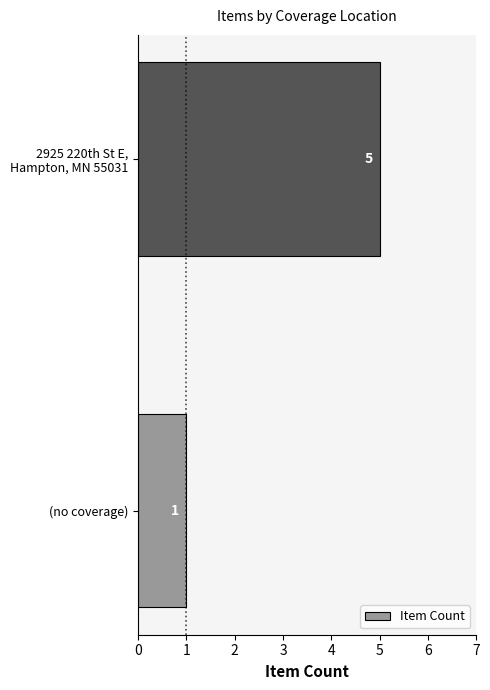

How many data points are less than 5?

1